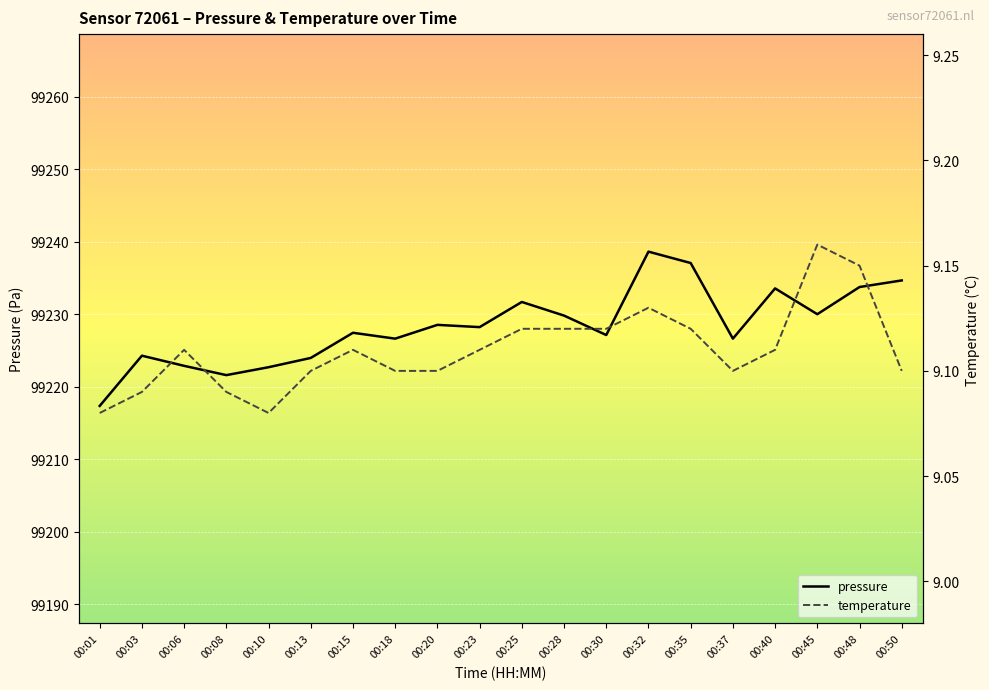

True or false: pressure and temperature cross at least once.

False